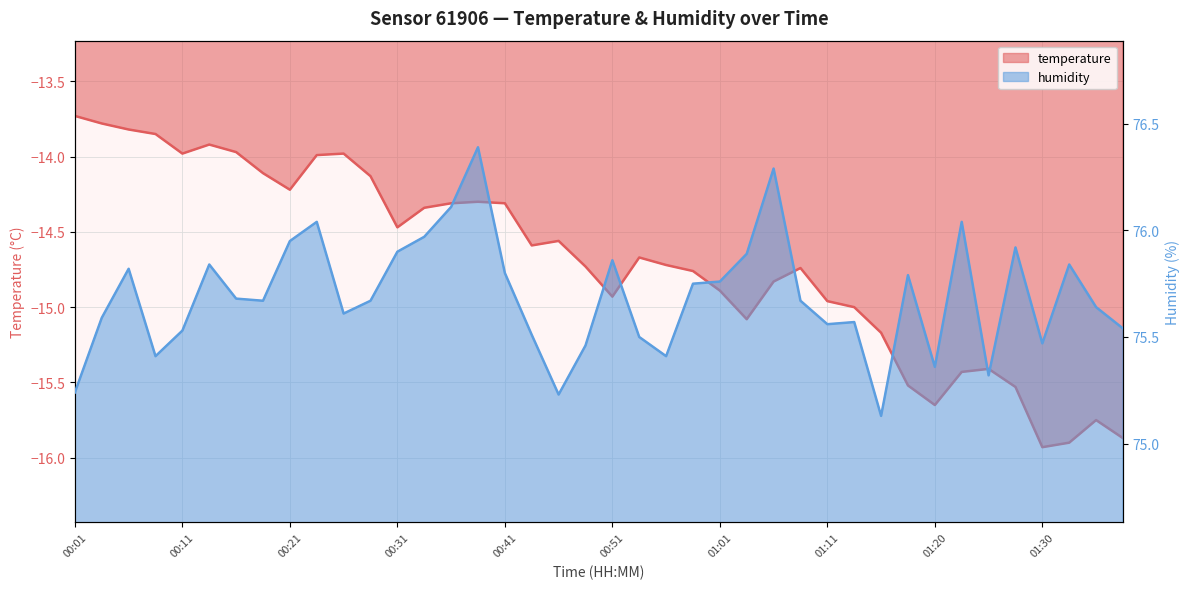

The humidity series shows 75.5 at 01:30. True or false?

True